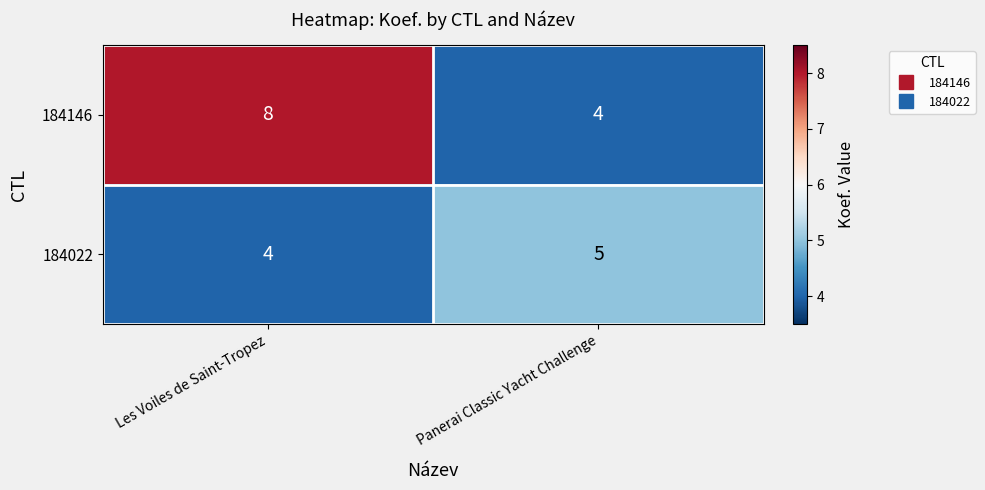

Which series has the largest total across all categories?

184146